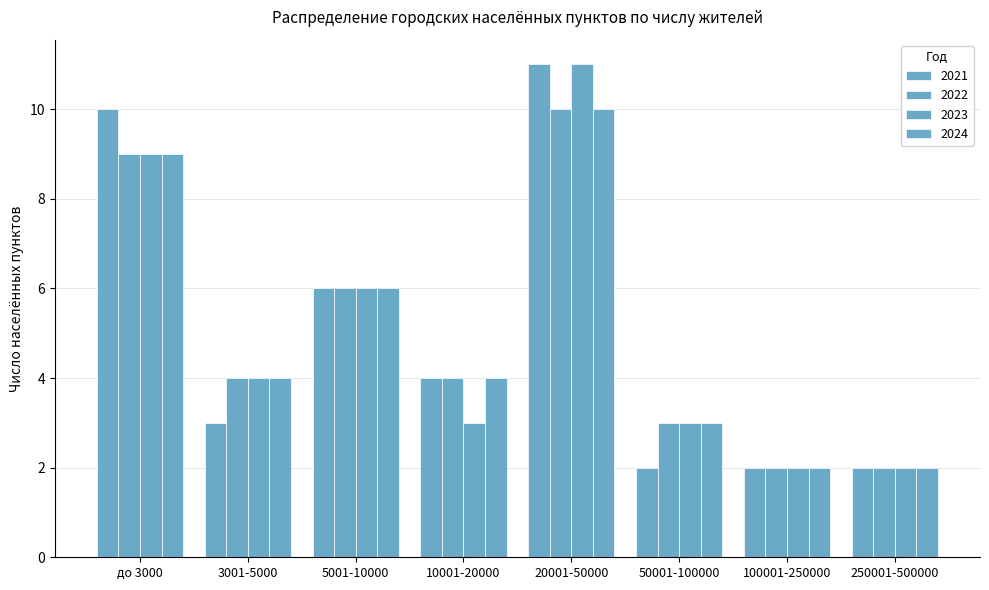

What position from the left is 20001-50000?

5